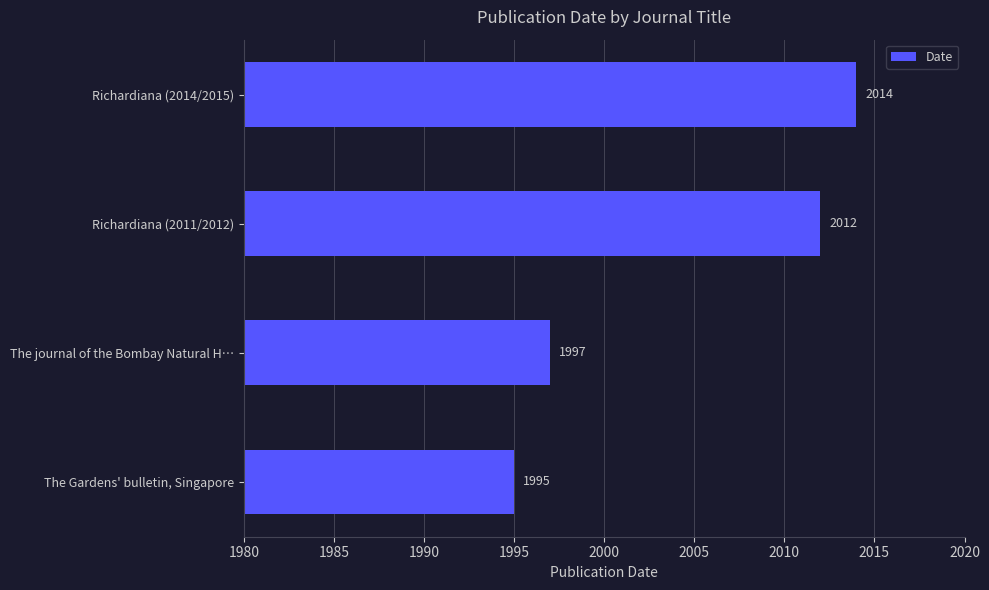

What is the change in value from The Gardens' bulletin, Singapore to The journal of the Bombay Natural H…?

+2